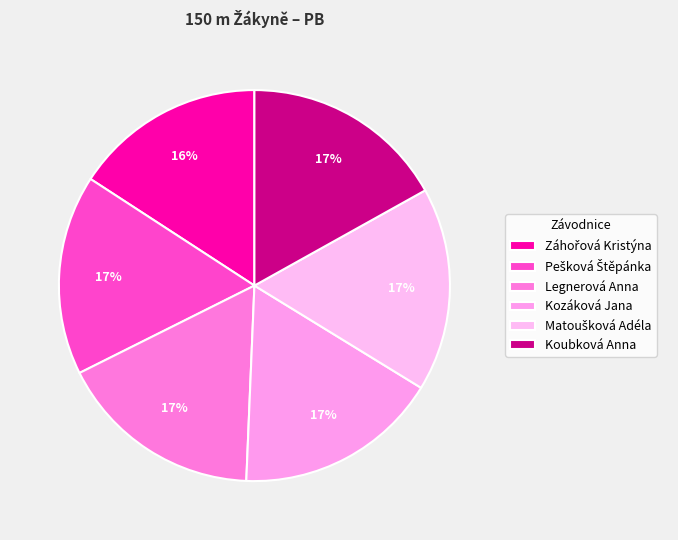

How many slices are in this pie chart?

6